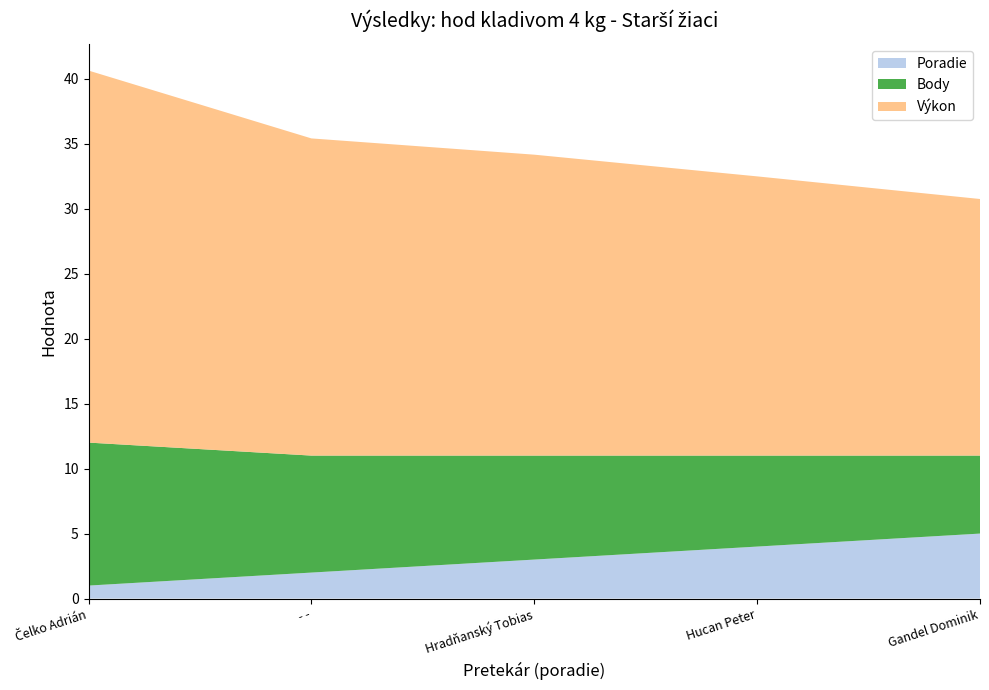

Reading right to left, what are all the values shown in this chart?

Poradie: Gandel Dominik=5.0	Hucan Peter=4.0	Hradňanský Tobias=3.0	- -=2.0	Čelko Adrián=1.0
Výkon: Gandel Dominik=19.7	Hucan Peter=21.5	Hradňanský Tobias=23.1	- -=24.4	Čelko Adrián=28.6
Body: Gandel Dominik=6.0	Hucan Peter=7.0	Hradňanský Tobias=8.0	- -=9.0	Čelko Adrián=11.0